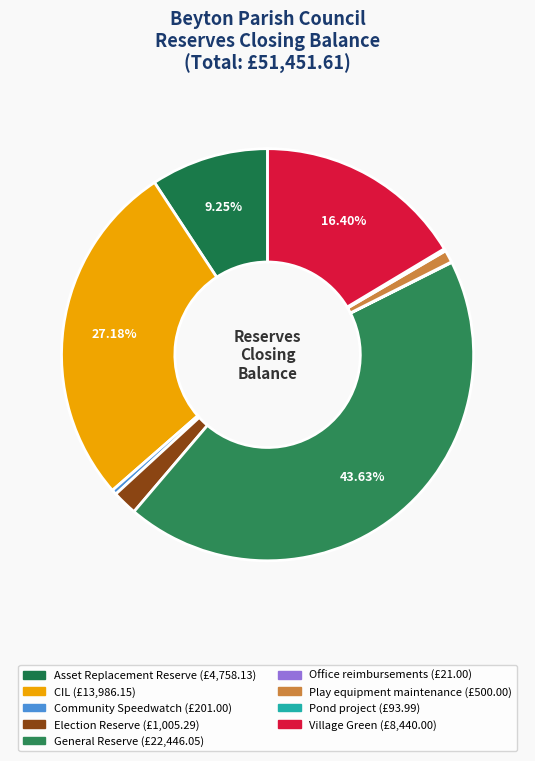

Is there any slice that represents more than half of the pie?

No